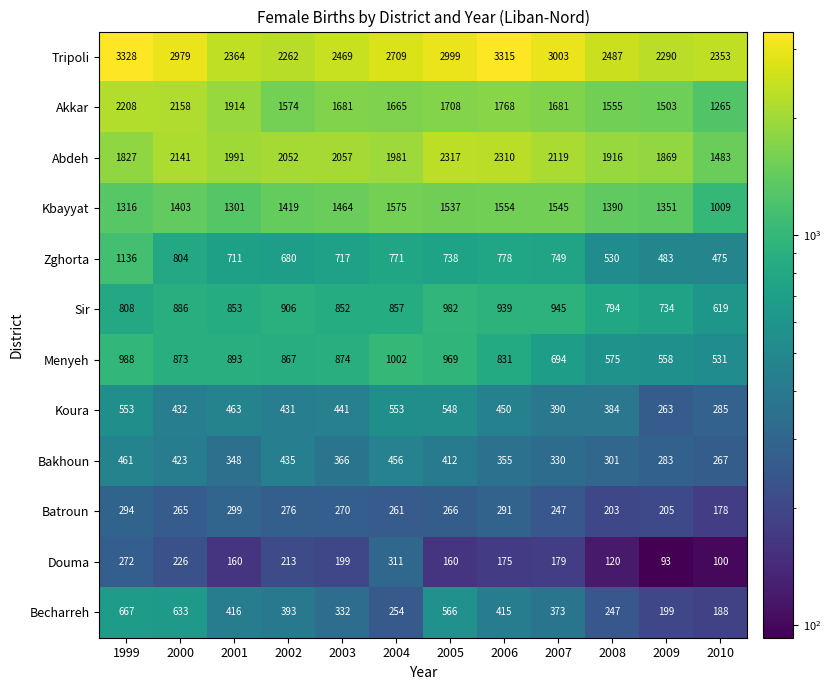

What is the average value of the Koura series?

433